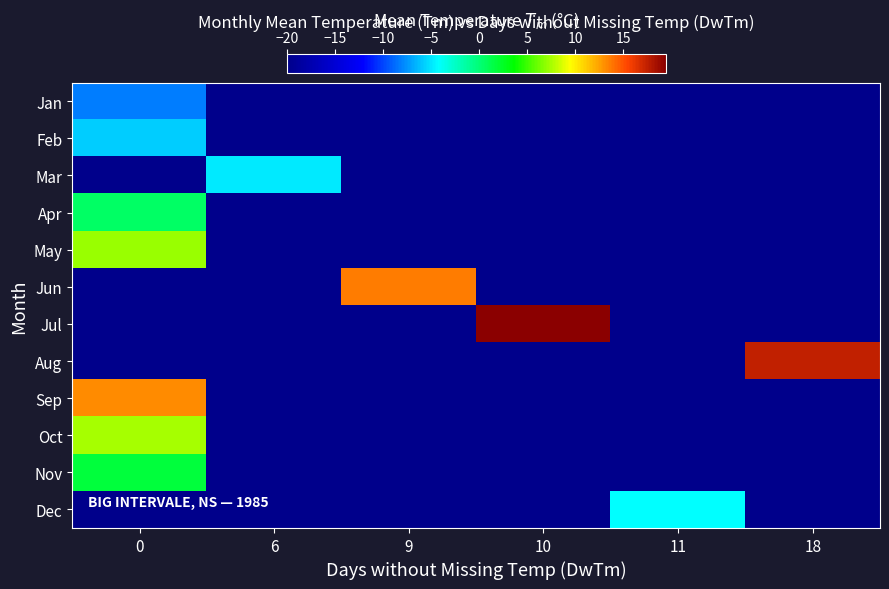

What is the difference between the highest and lowest values at 0?

21.4